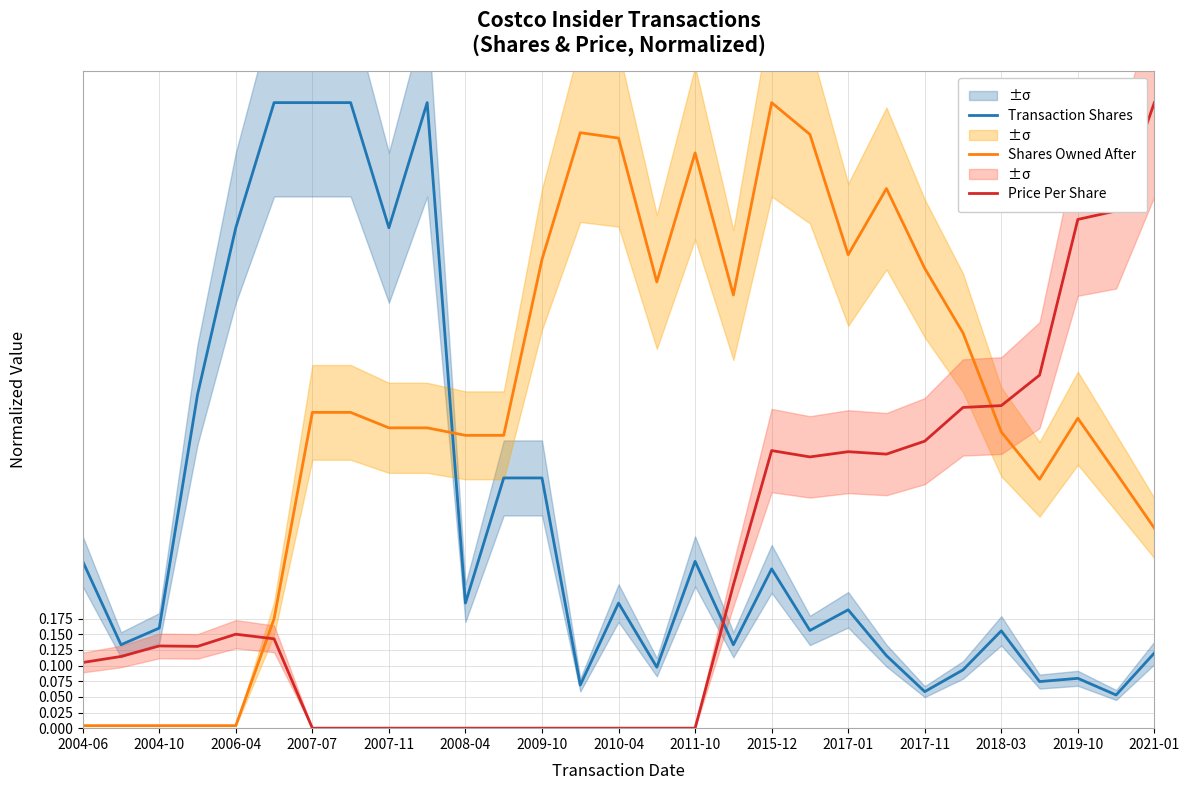

True or false: Shares Owned After has more than 0 points higher than both neighbors.

True